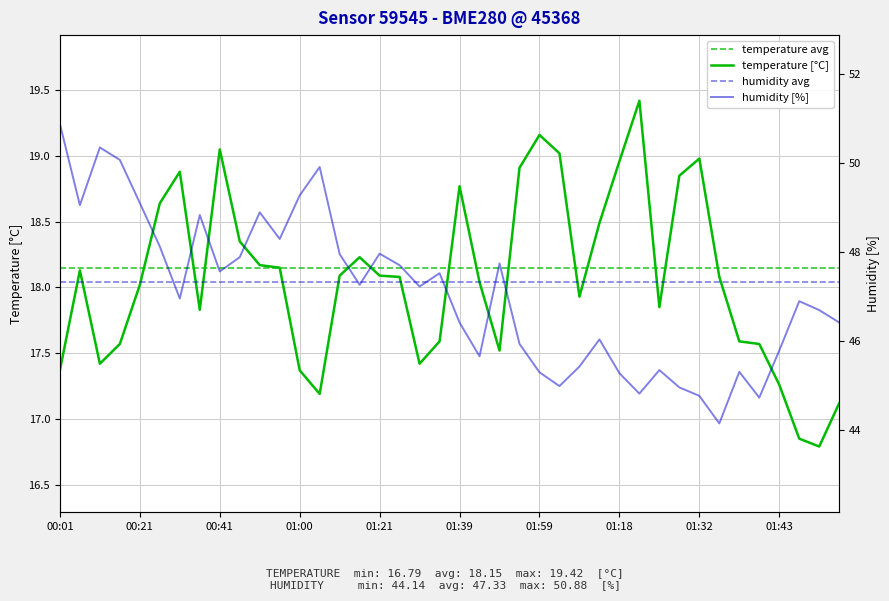

Between 00:06 and 01:26, which is larger?

00:06